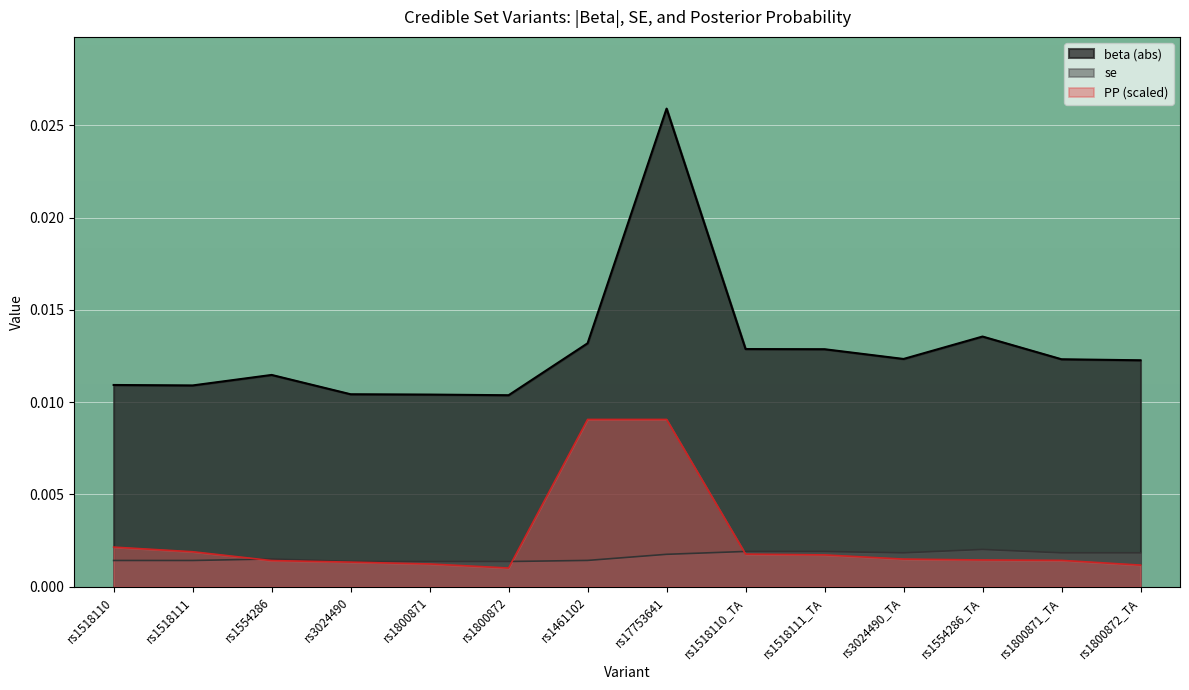

Which label corresponds to the largest value in the chart?

rs17753641